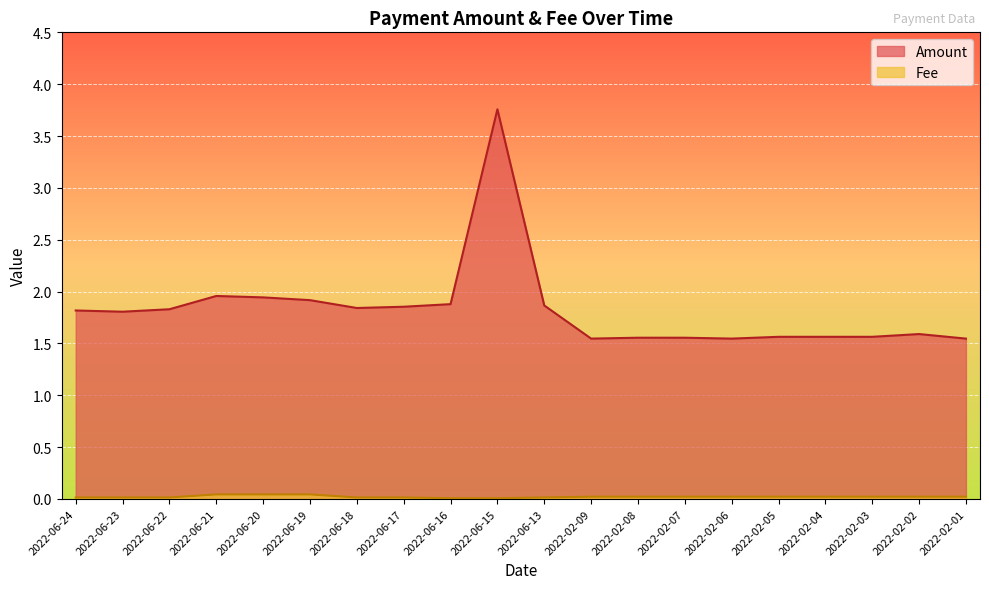

Reading left to right, list all the values displayed in this chart.

Amount: 1.8	1.8	1.8	2.0	1.9	1.9	1.8	1.9	1.9	3.8	1.9	1.5	1.6	1.6	1.5	1.6	1.6	1.6	1.6	1.5
Fee: 0.0	0.0	0.0	0.0	0.0	0.0	0.0	0.0	0.0	0.0	0.0	0.0	0.0	0.0	0.0	0.0	0.0	0.0	0.0	0.0